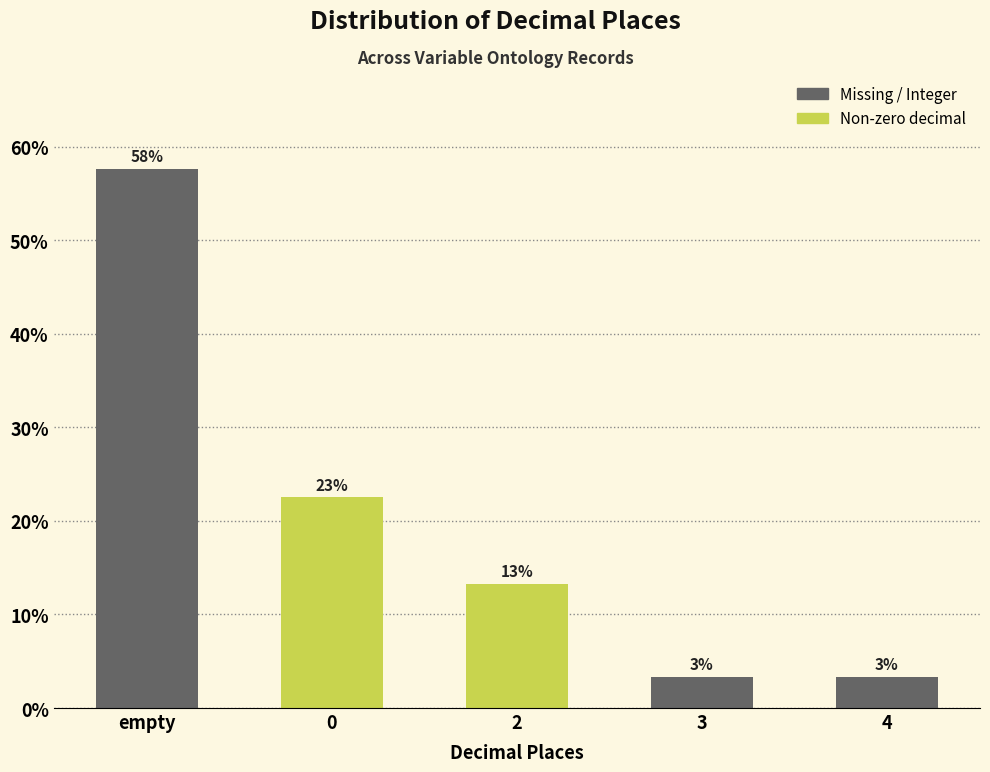

How many bars are there in total?

5